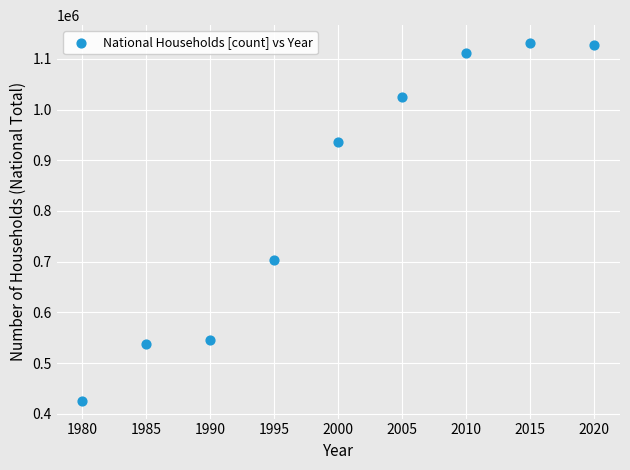

What is the range of X values (max minus min)?

40